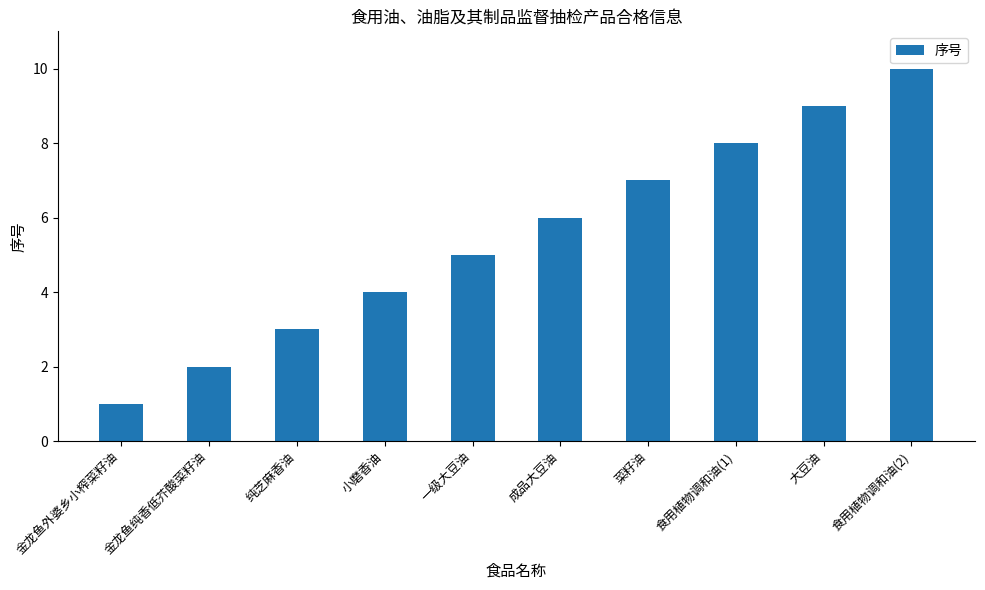

Does the chart contain any negative values?

No